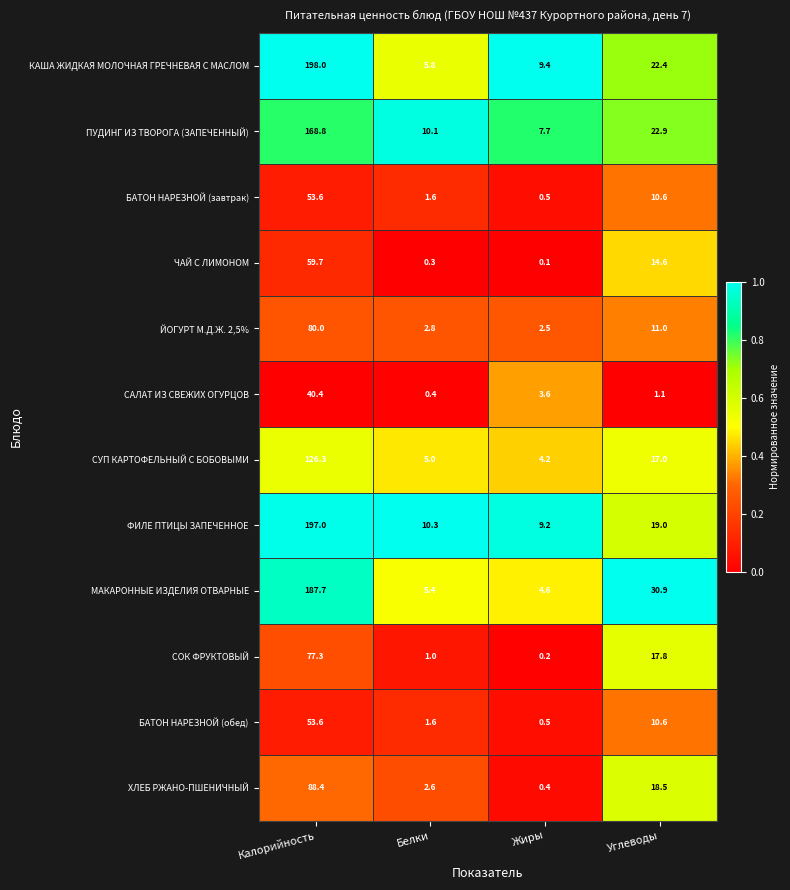

The value of ЧАЙ С ЛИМОНОМ at Калорийность is 82.9. True or false?

False